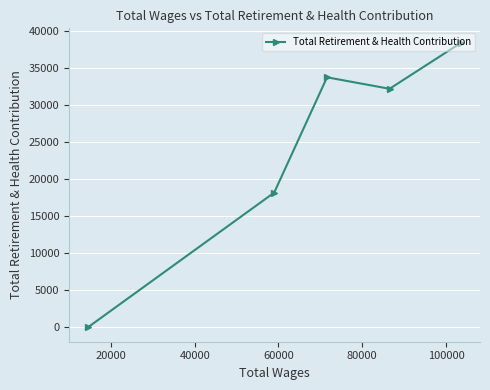

What is the difference between the second highest and minimum values?

33754